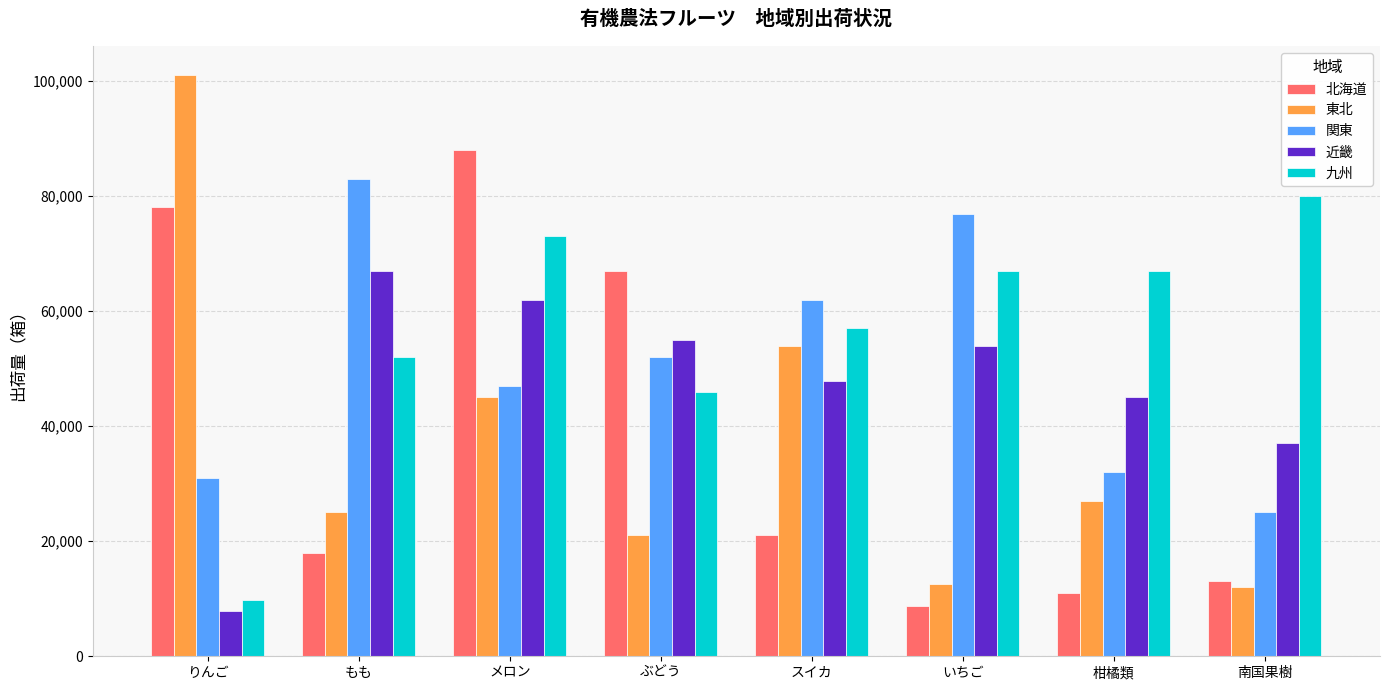

What is the minimum value shown in the chart?

7800